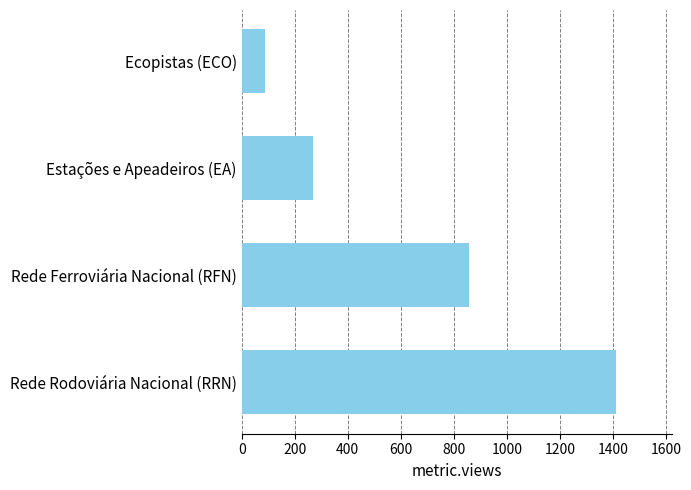

Approximately how many times larger is the value at Rede Rodoviária Nacional (RRN) compared to Rede Ferroviária Nacional (RFN)?

1.6